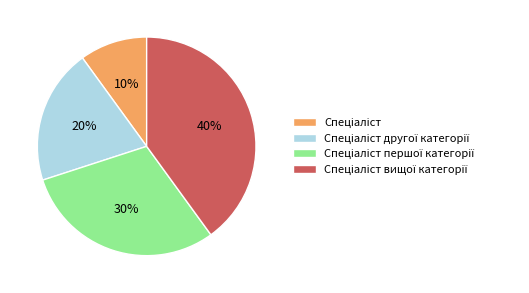

To the nearest percent, what is the difference between the largest and smallest slice percentages?

30%